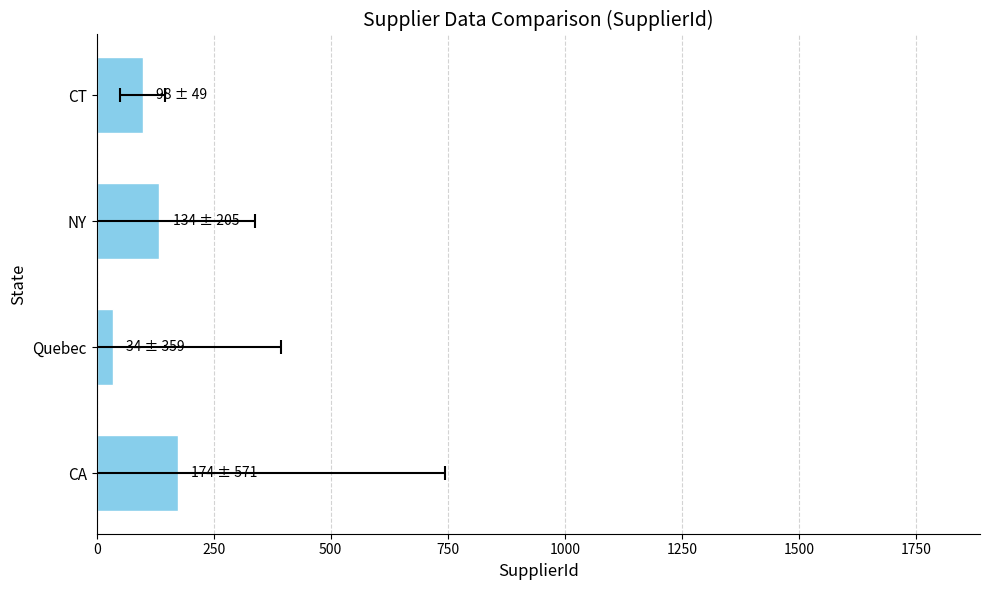

How many data points does each series have?

4